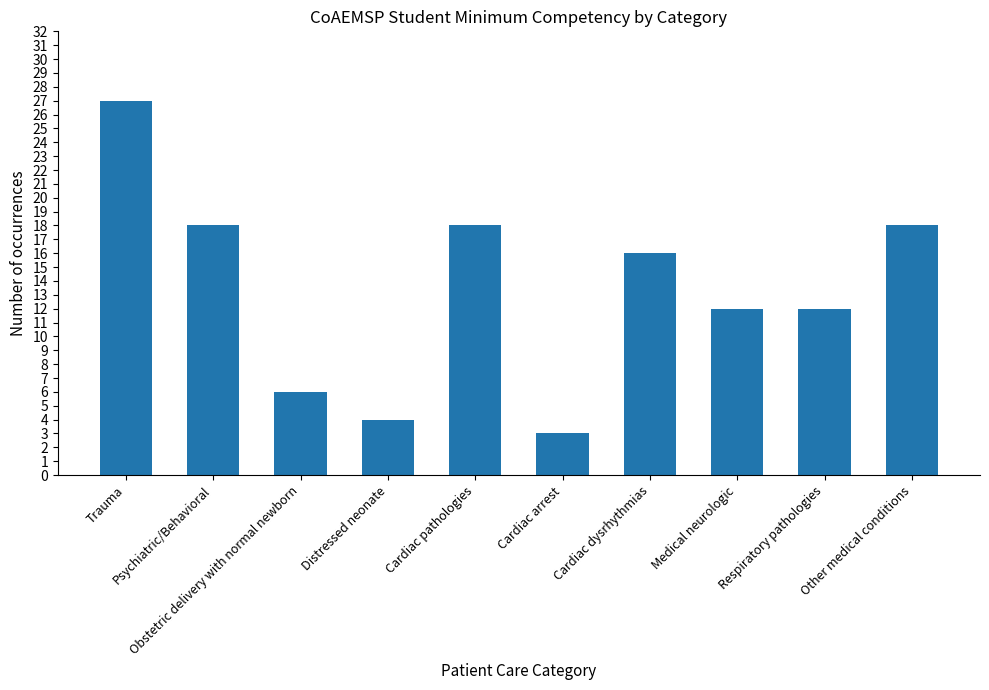

True or false: the data shows 4 at Obstetric delivery with normal newborn.

False